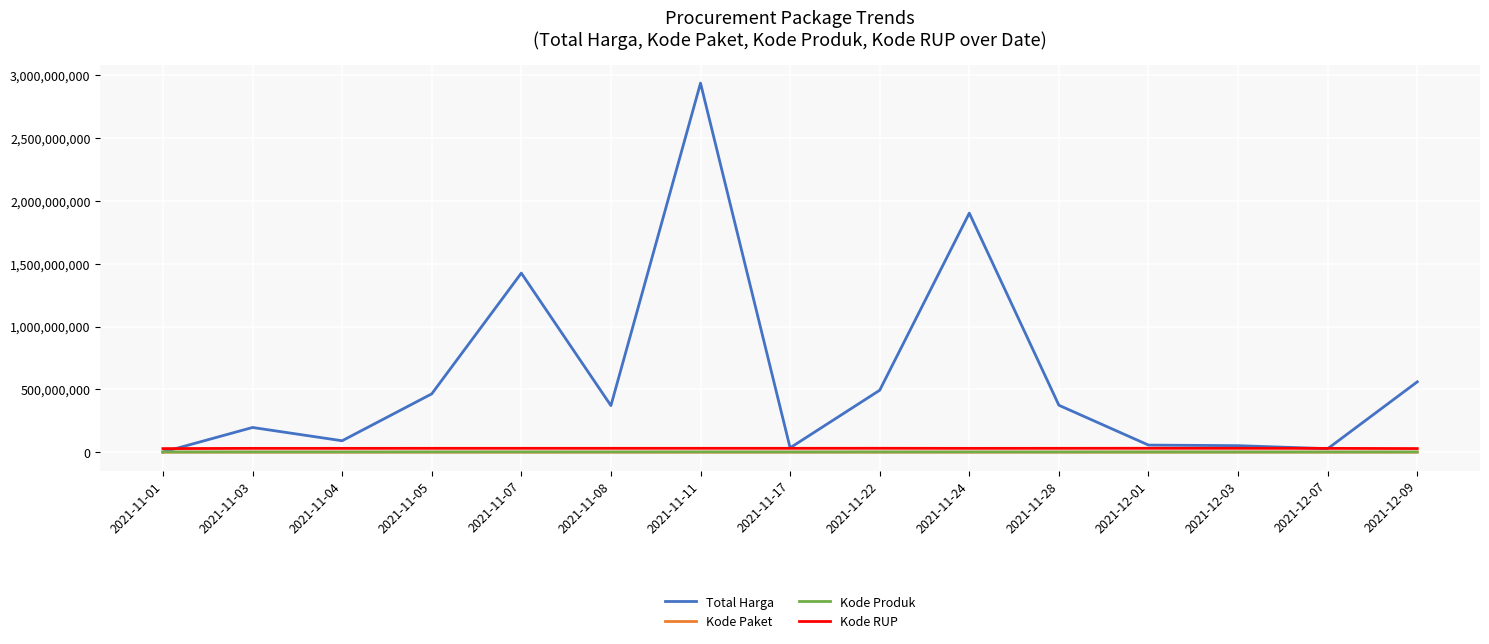

Which label corresponds to the largest value in the chart?

2021-11-11